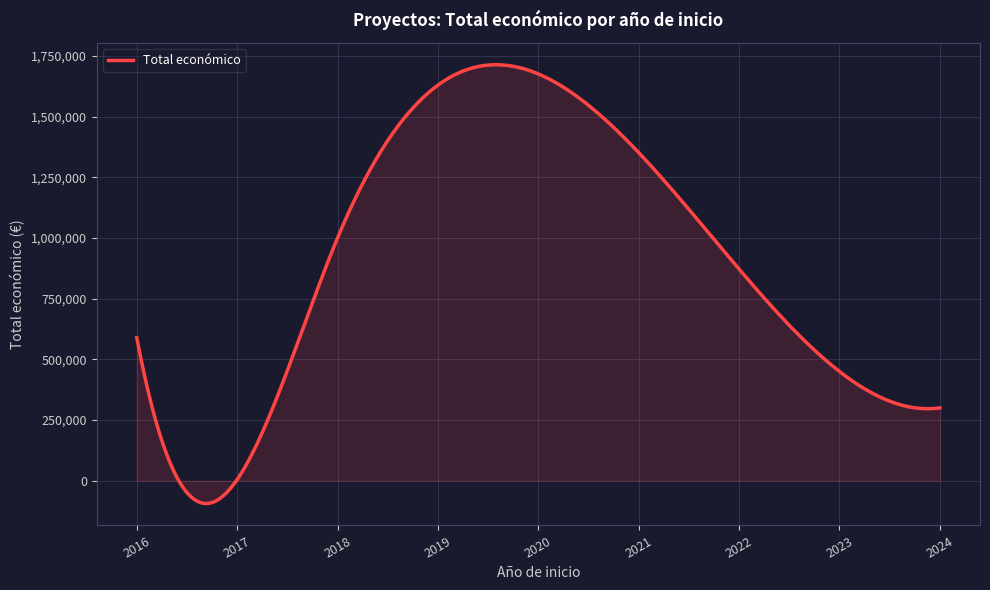

What is the difference between the maximum and minimum values?

1807398.5